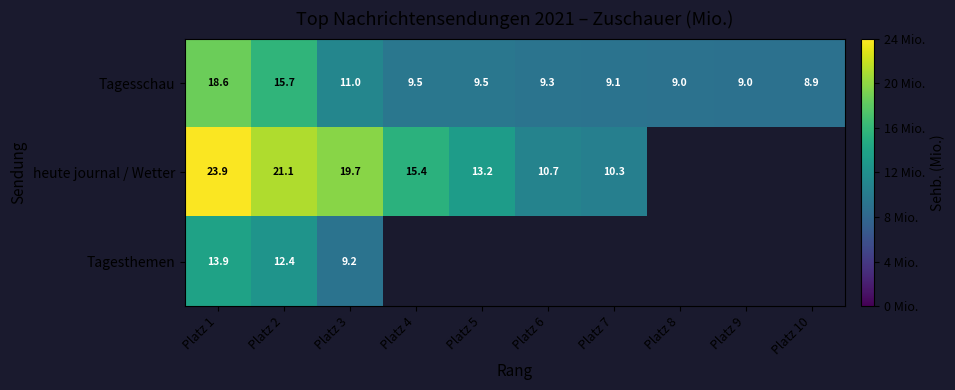

What is the smallest value displayed?

8.9